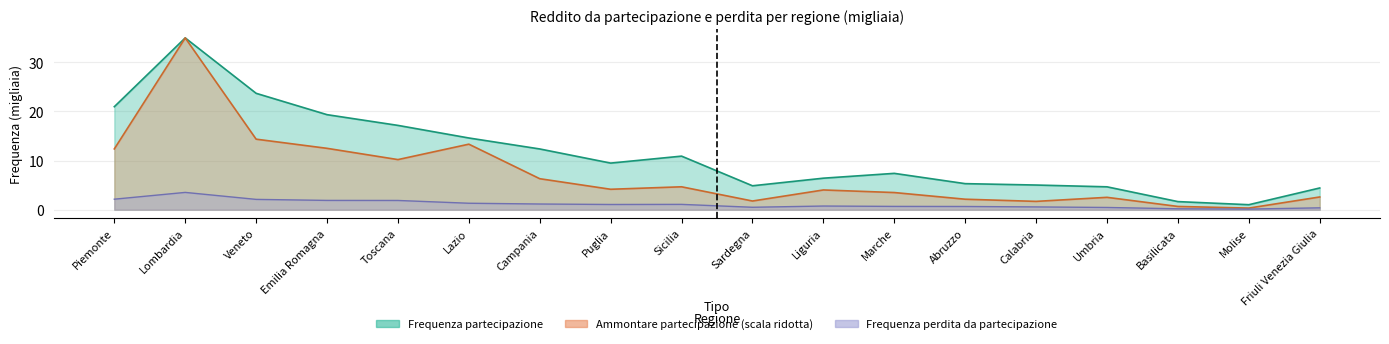

At which label does Ammontare partecipazione reach its minimum?

Molise